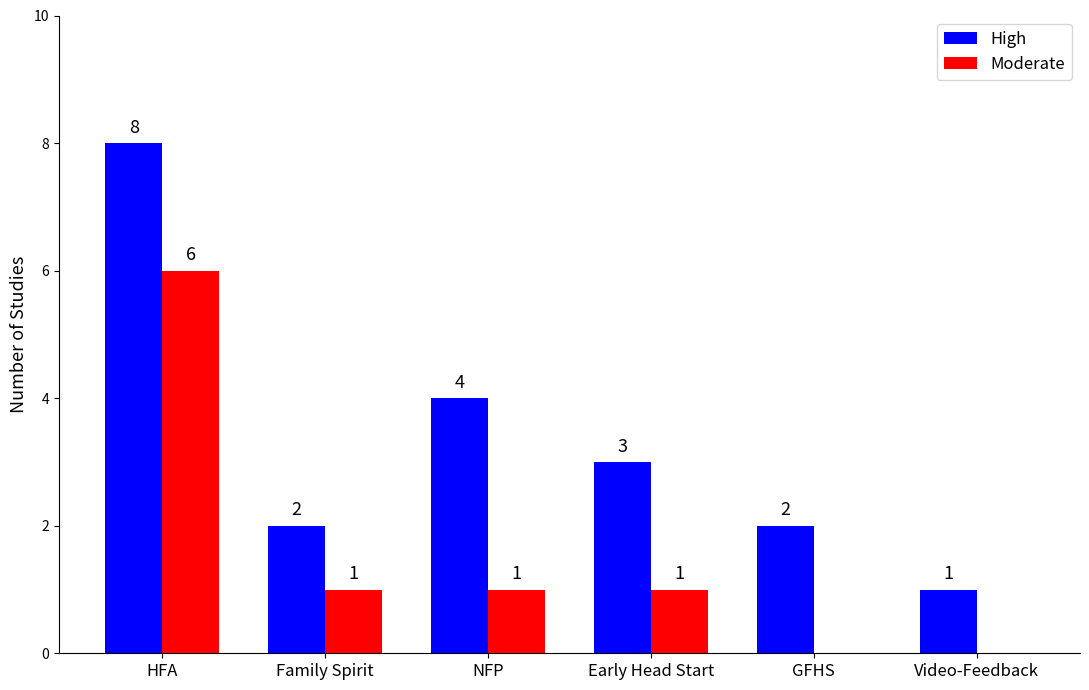

Between HFA and NFP, which series saw the biggest shift?

Moderate